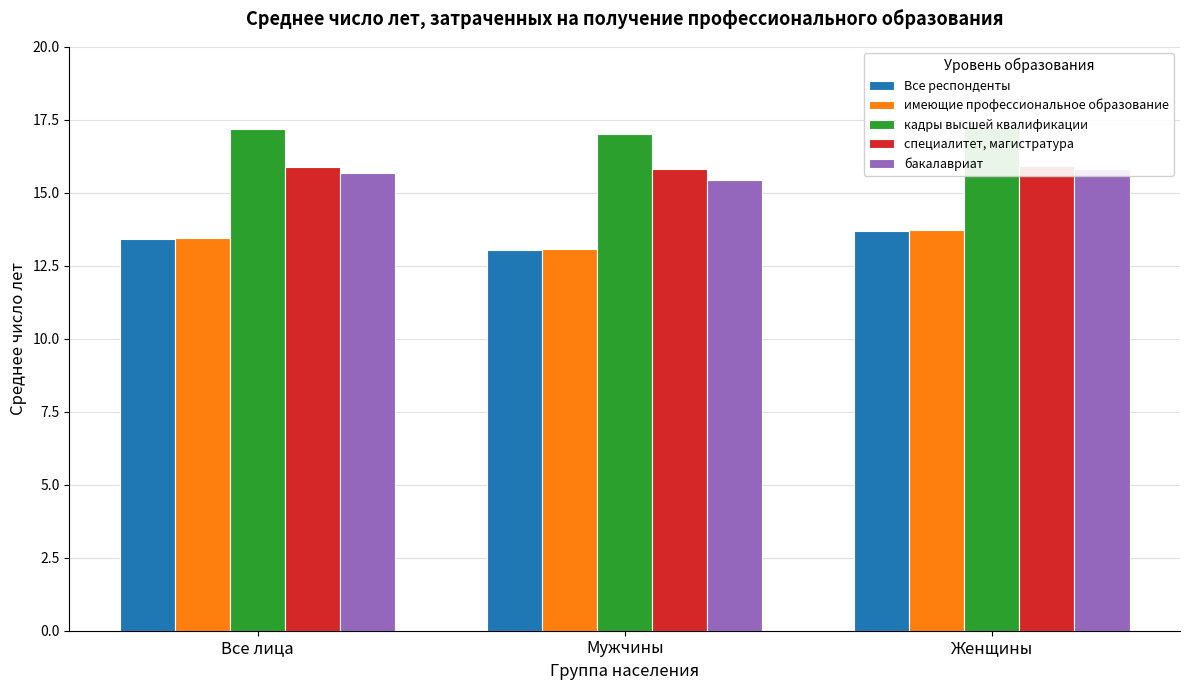

Which has a higher value, Женщины or Все лица?

Женщины